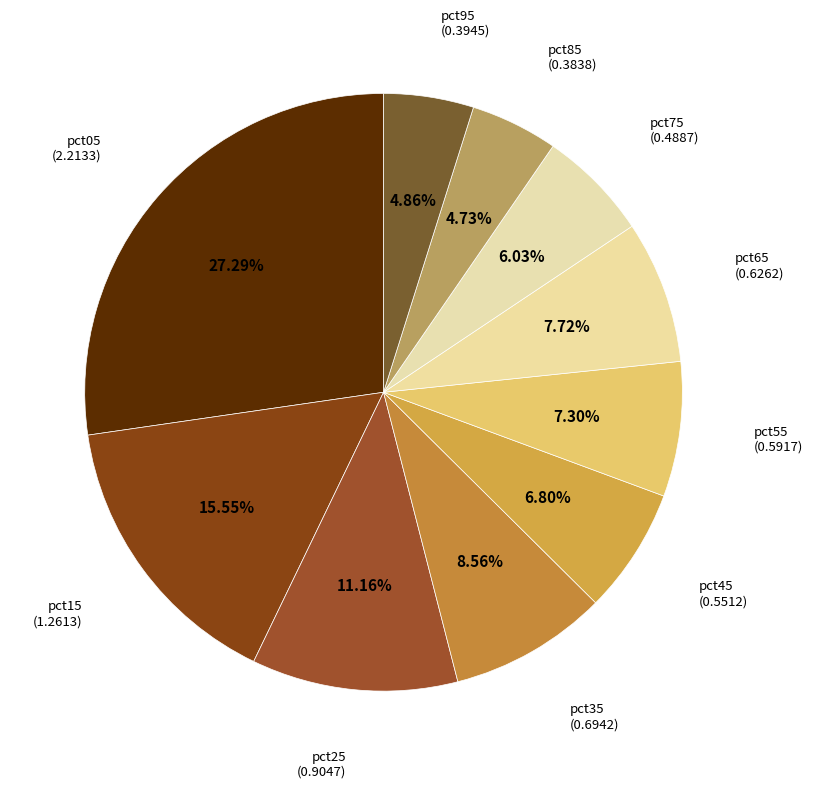

Between pct25 and pct45, which is larger?

pct25